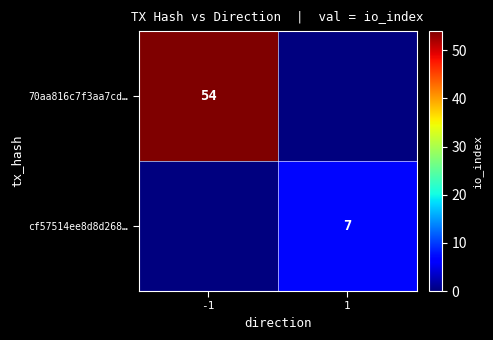

True or false: cf57514ee8d8d268… has a value of 12 at 1.

False